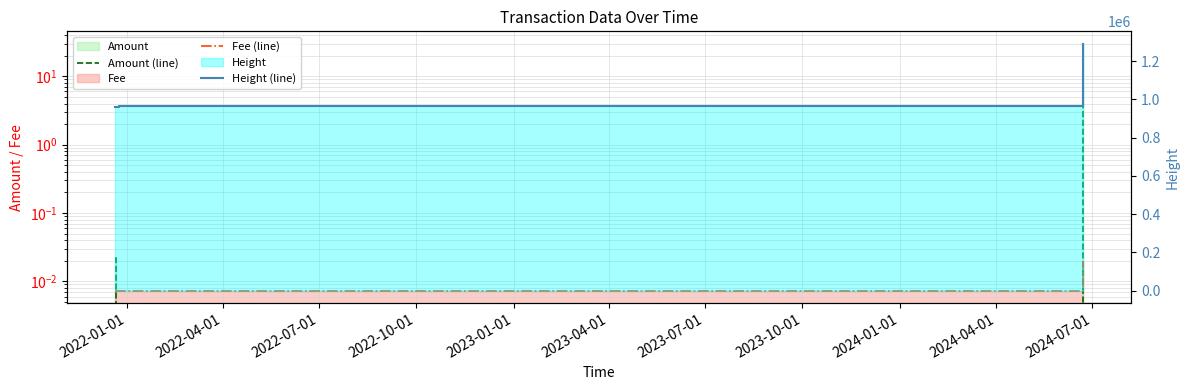

Which series changed the most between 2022-01-01 and 2022-07-01?

Height (line)